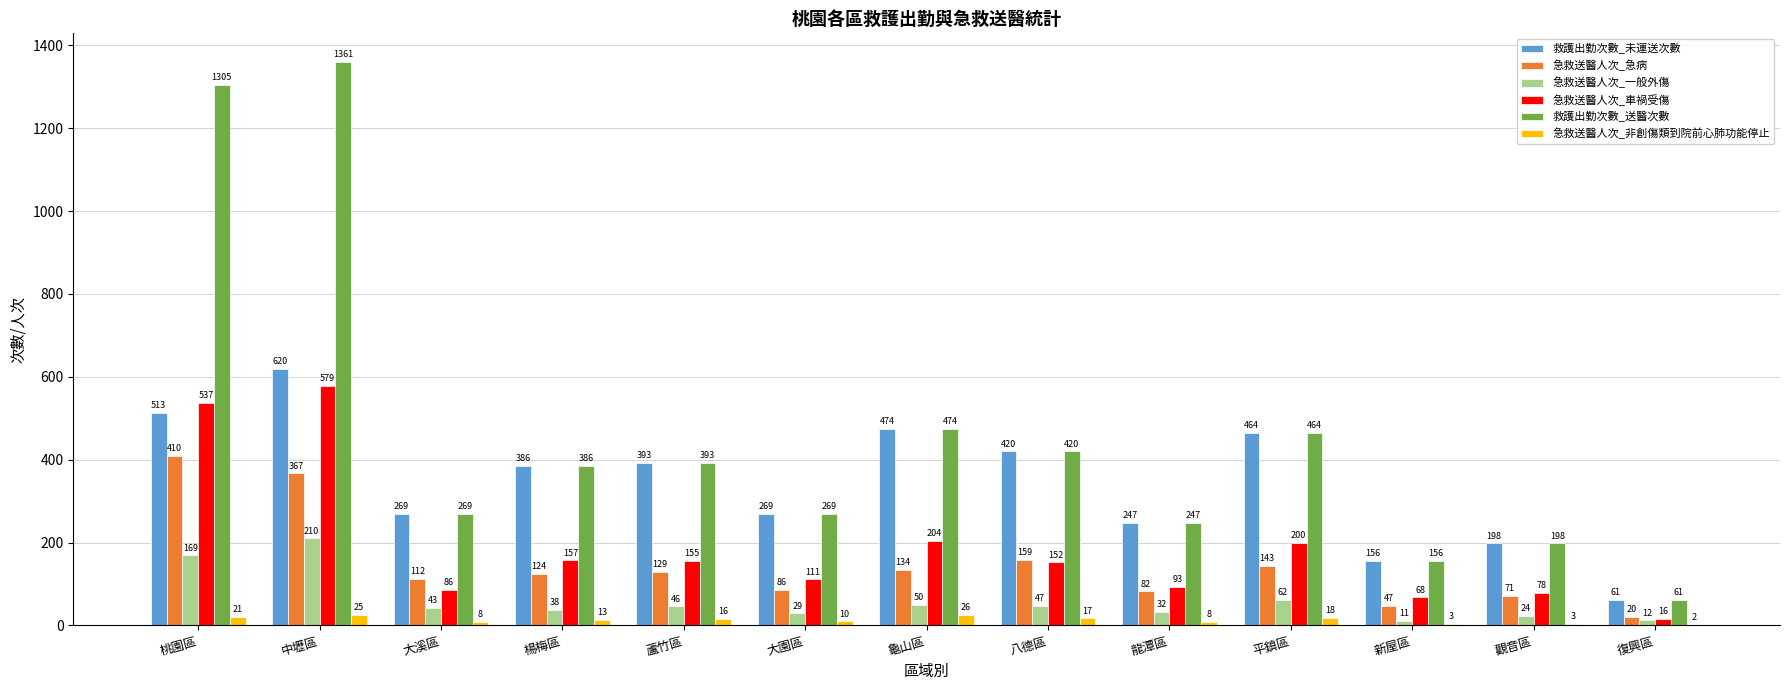

Which category has the highest value across all series?

中壢區